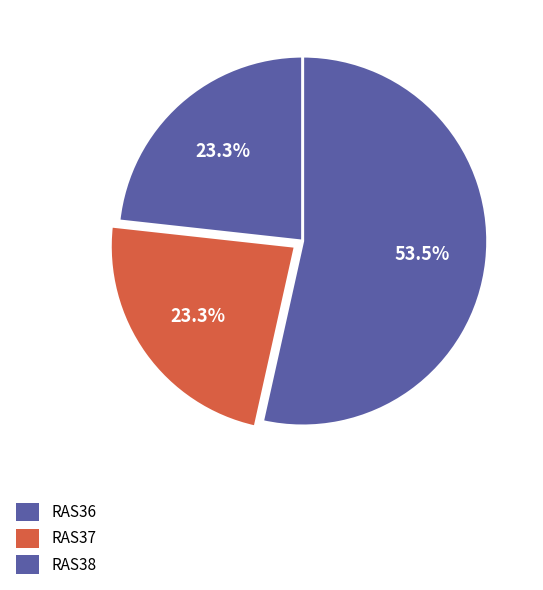

What percentage is the RAS38 slice, to the nearest percent?

53%